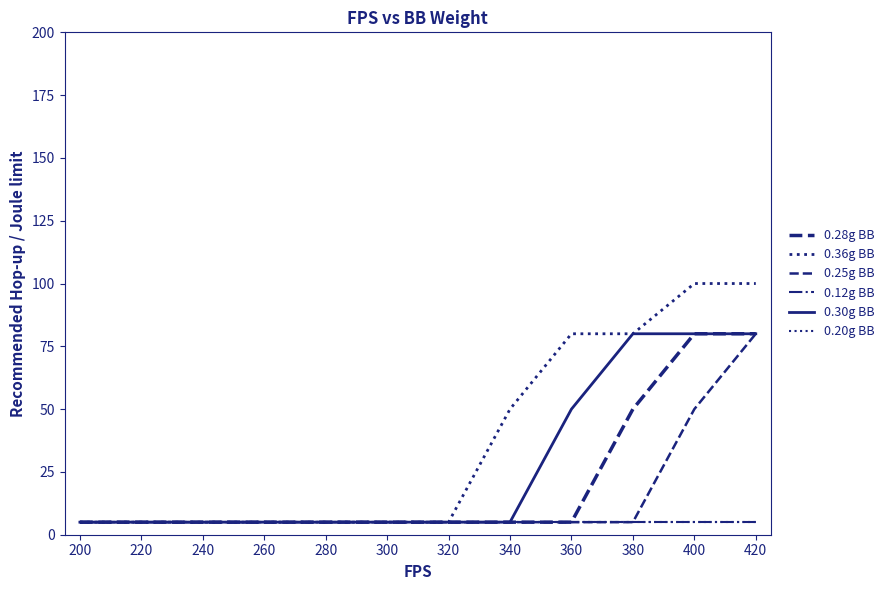

Is this an area chart (filled region under the line)?

No